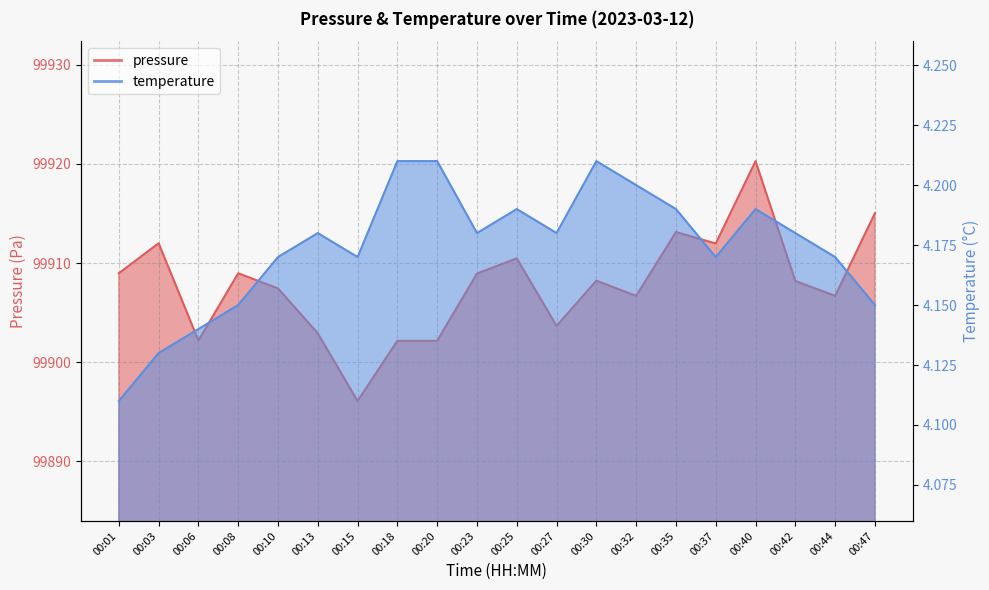

Reading right to left, what are all the values shown in this chart?

pressure: 99915.0	99906.7	99908.2	99920.3	99912.0	99913.1	99906.7	99908.2	99903.7	99910.5	99908.9	99902.2	99902.2	99896.1	99902.9	99907.4	99909.0	99902.2	99912.0	99909.0
temperature: 4.2	4.2	4.2	4.2	4.2	4.2	4.2	4.2	4.2	4.2	4.2	4.2	4.2	4.2	4.2	4.2	4.2	4.1	4.1	4.1